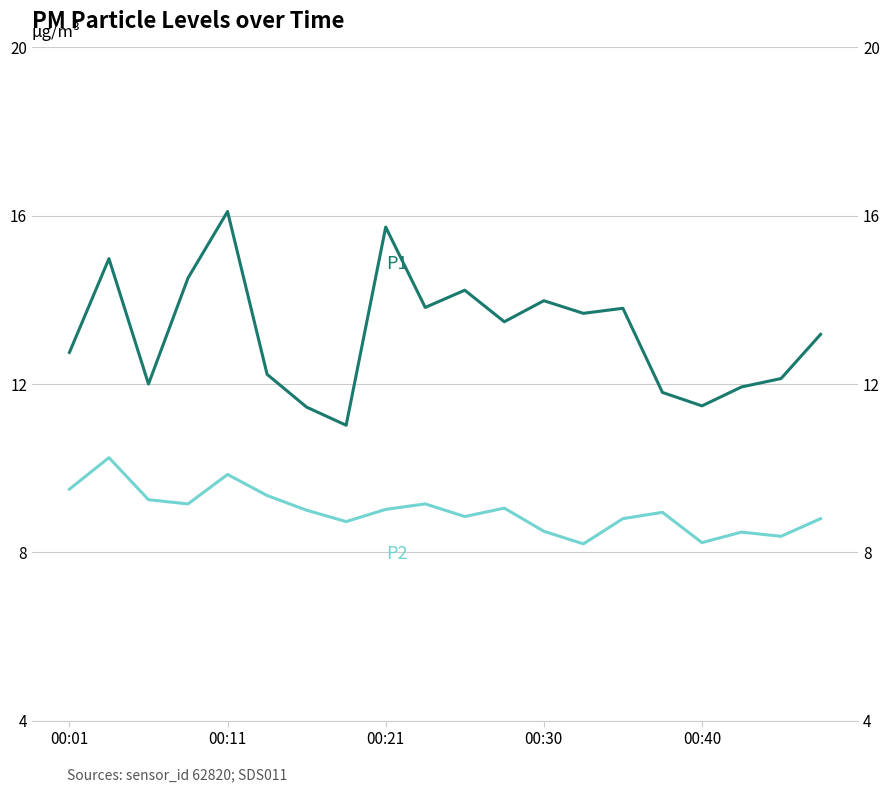

Which series has the widest spread of values?

P1